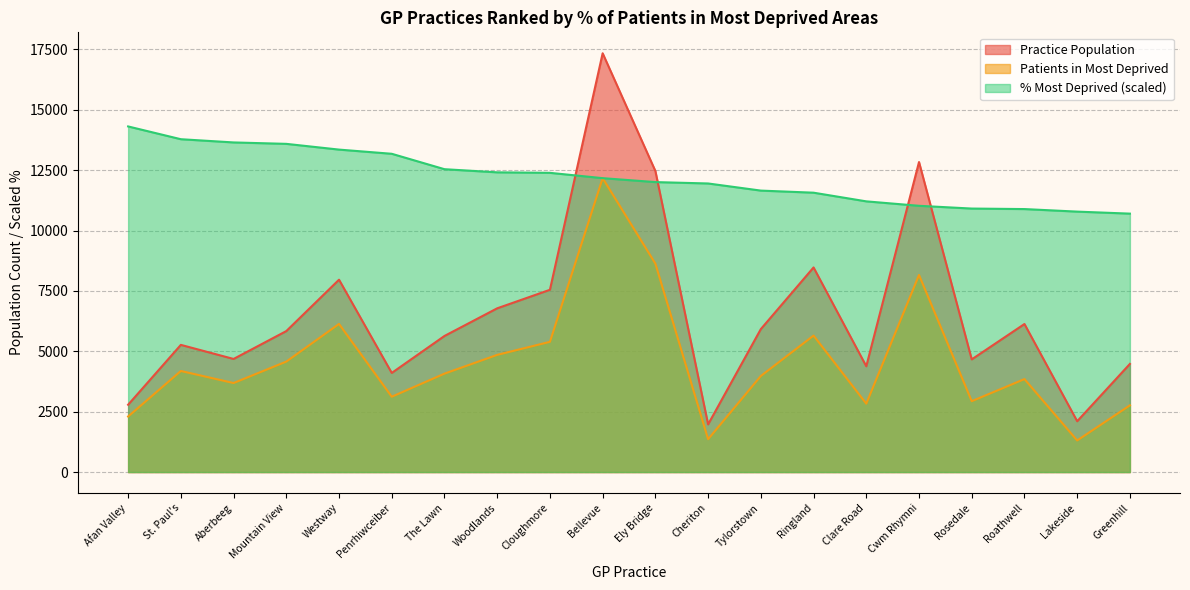

What is the difference between the Percent Most Deprived values at St. Paul's and Ringland?

2214.6